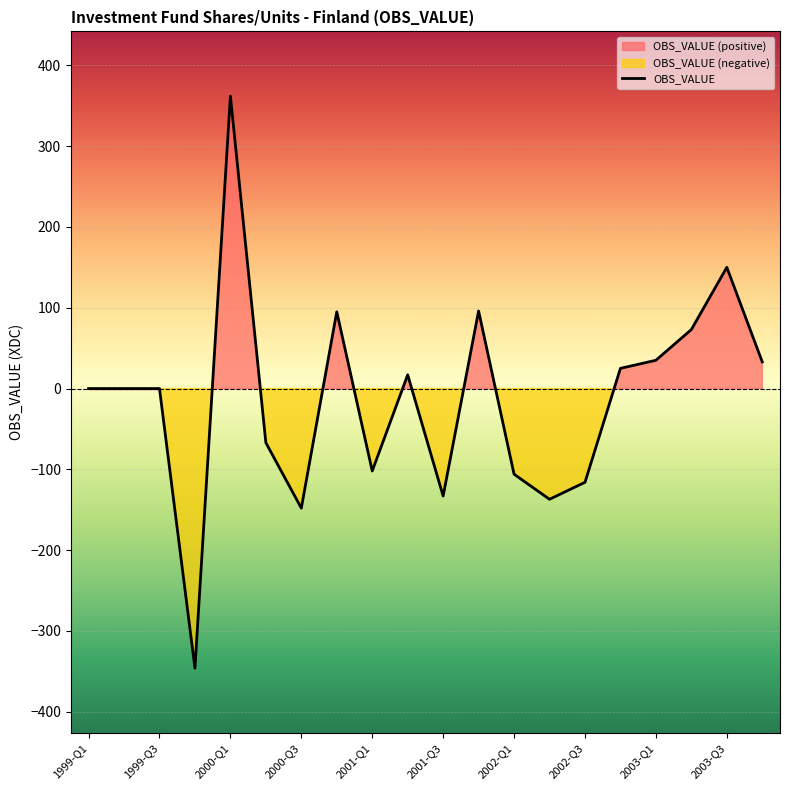

What value does the data have at 17, to the nearest 10?

70